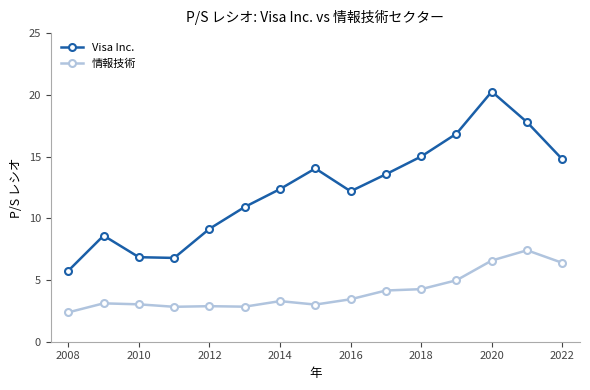

How many values in the Visa Inc. series exceed 12?

9